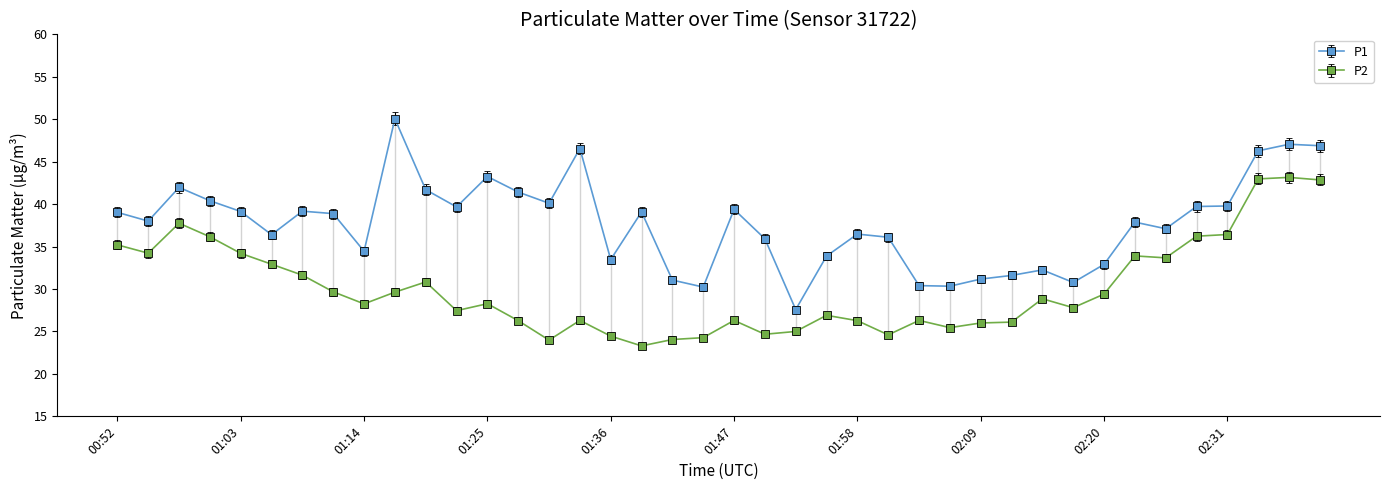

What is the sum of all P1 values?

1507.4